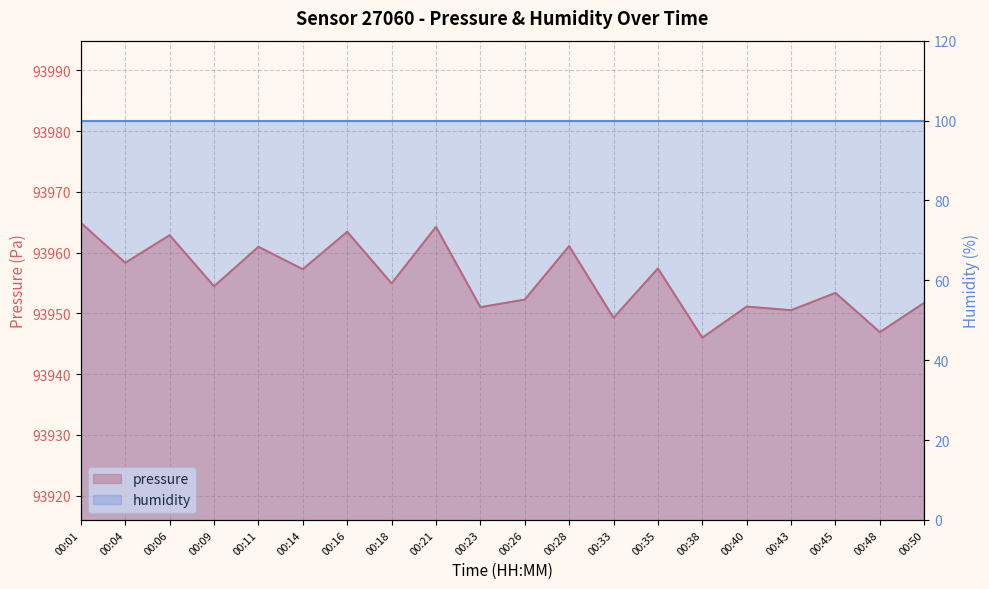

What is the change in value from 00:18 to 00:38?

-8.9